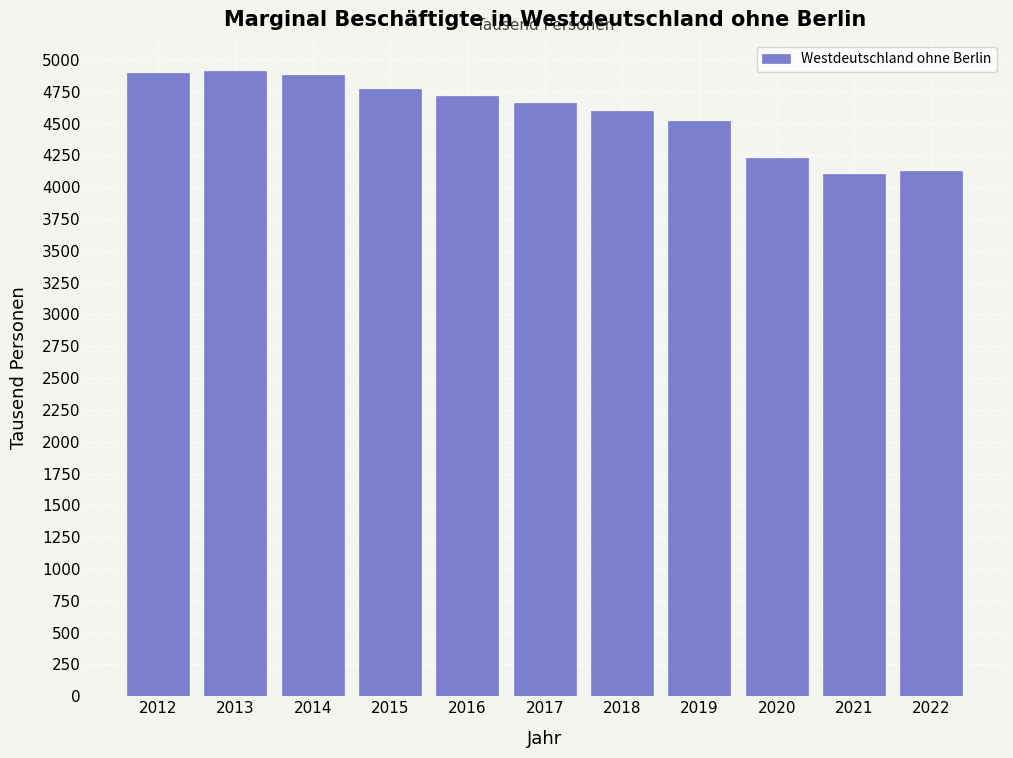

What is the difference between the maximum and minimum values?

812.0